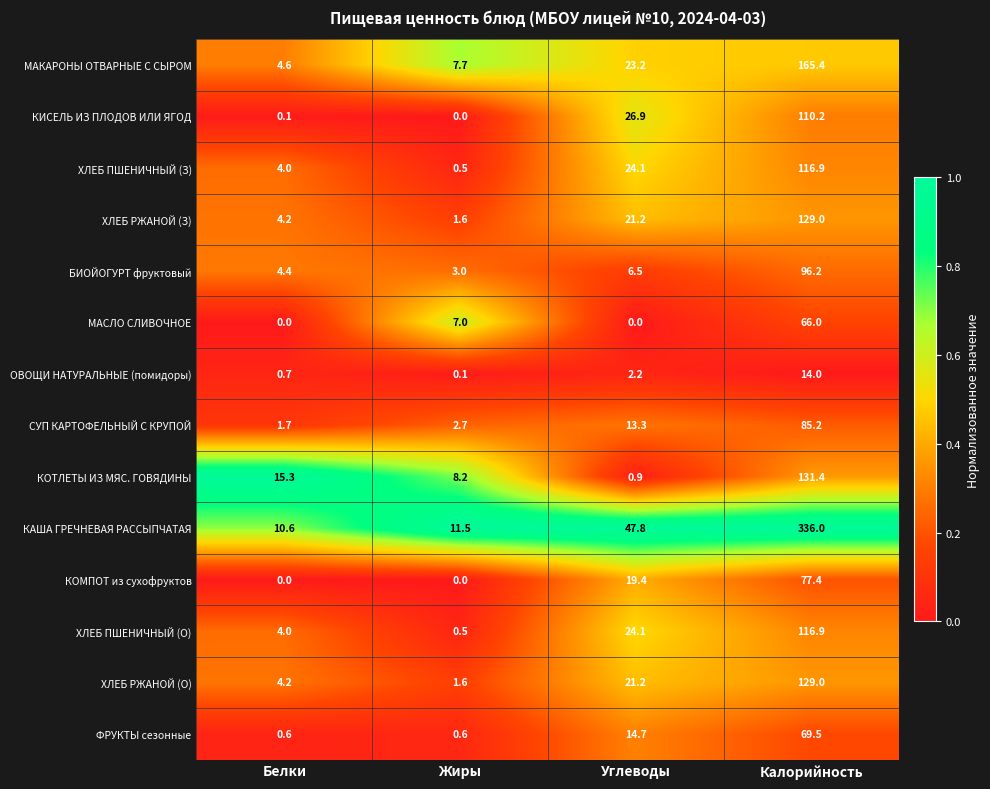

What is the spread (max minus min) of values at Белки?

15.3